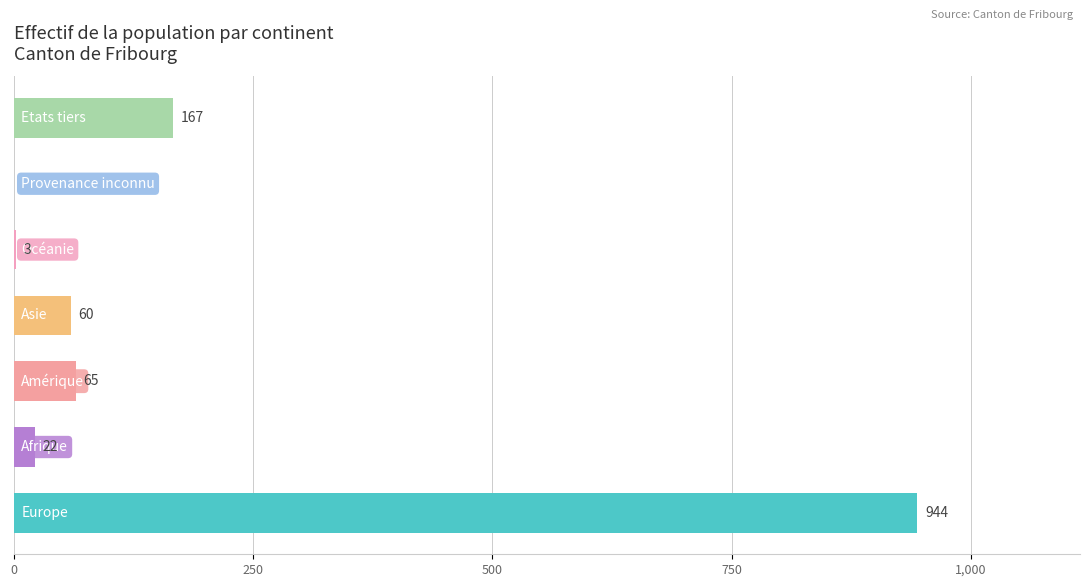

What is the sum of all values?

1261